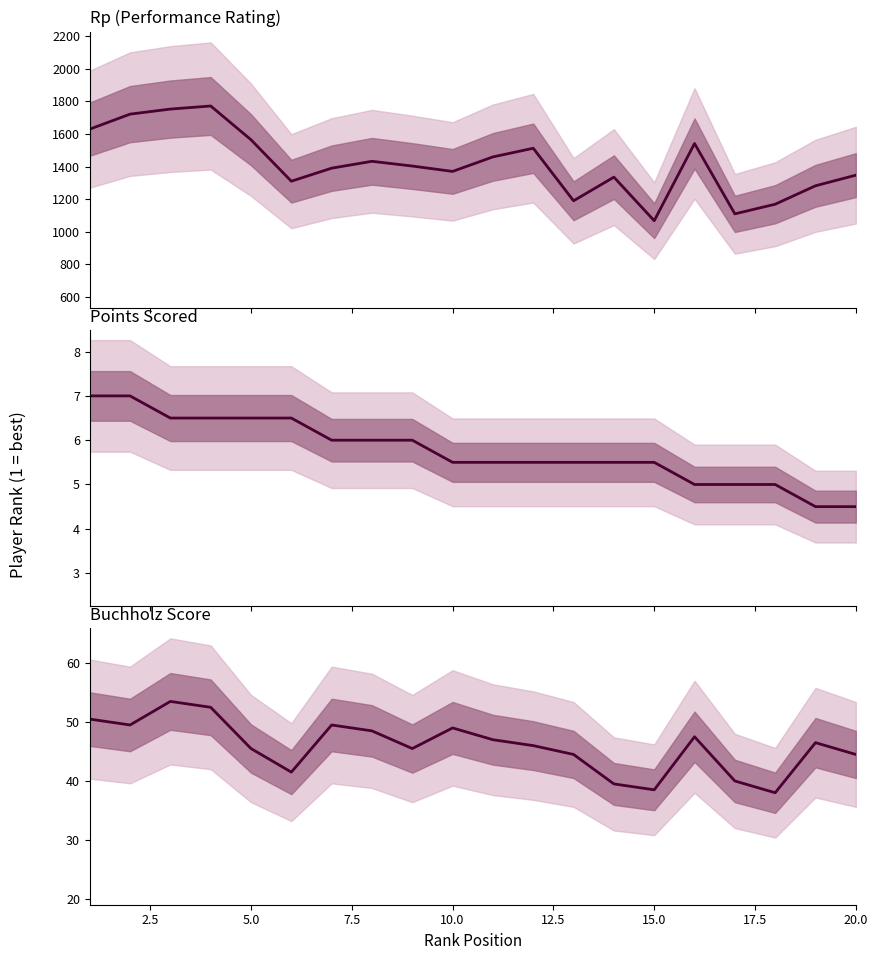

What is the sum of all values?

917.5